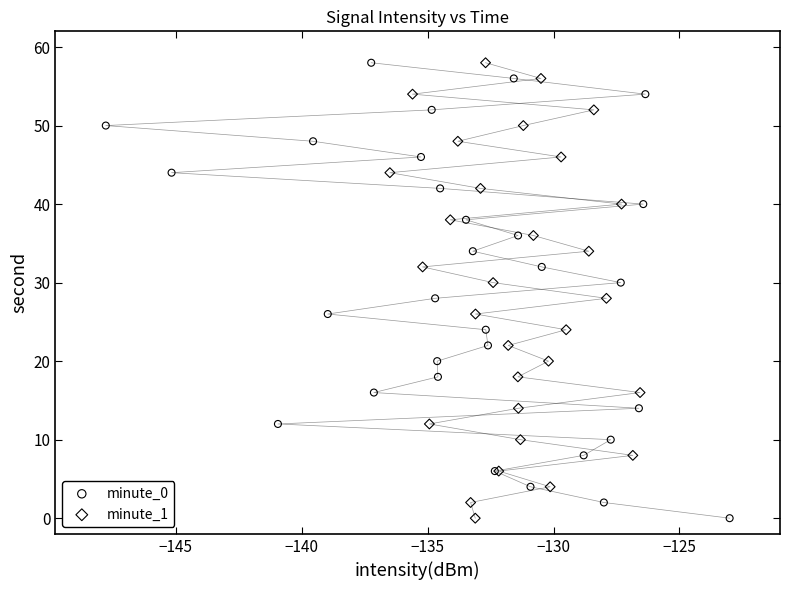

What are all the series names shown in the legend?

minute_0, minute_1